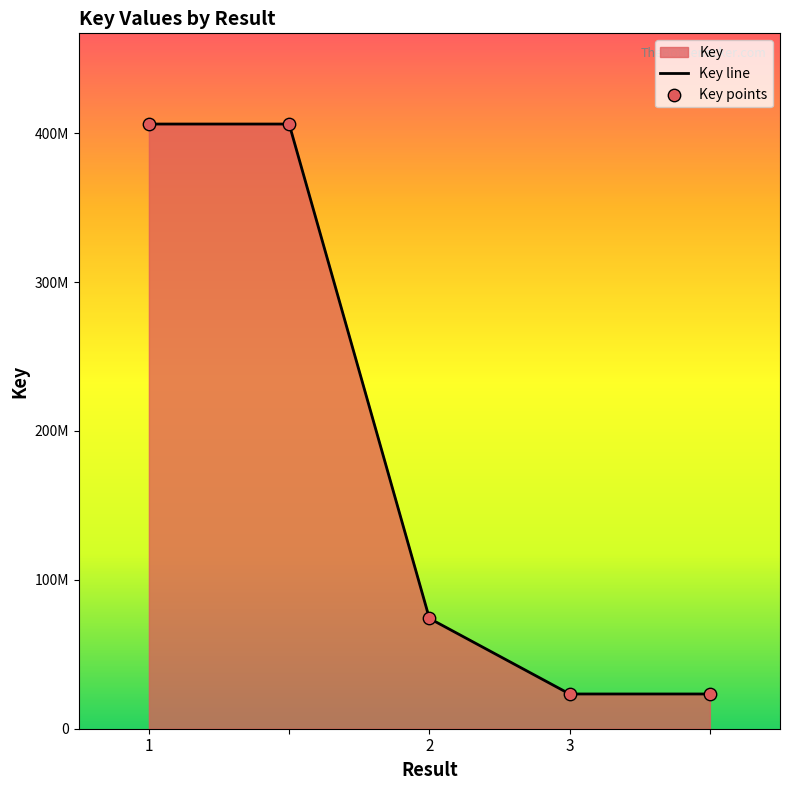

Is the value of Key line at 2 greater than the value of Key points at 1?

No